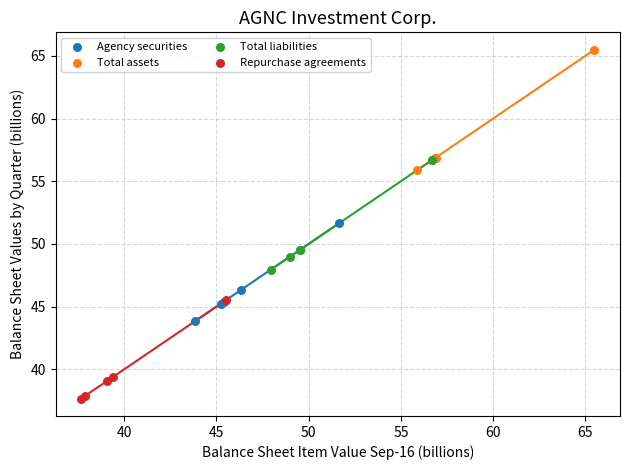

Which series has the largest Y range (max minus min)?

Total assets